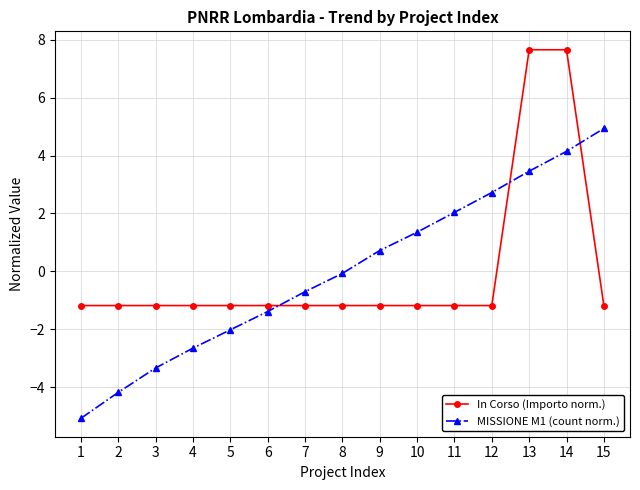

Is it true that MISSIONE M1 (count norm.) equals -2.6 at 4?

True